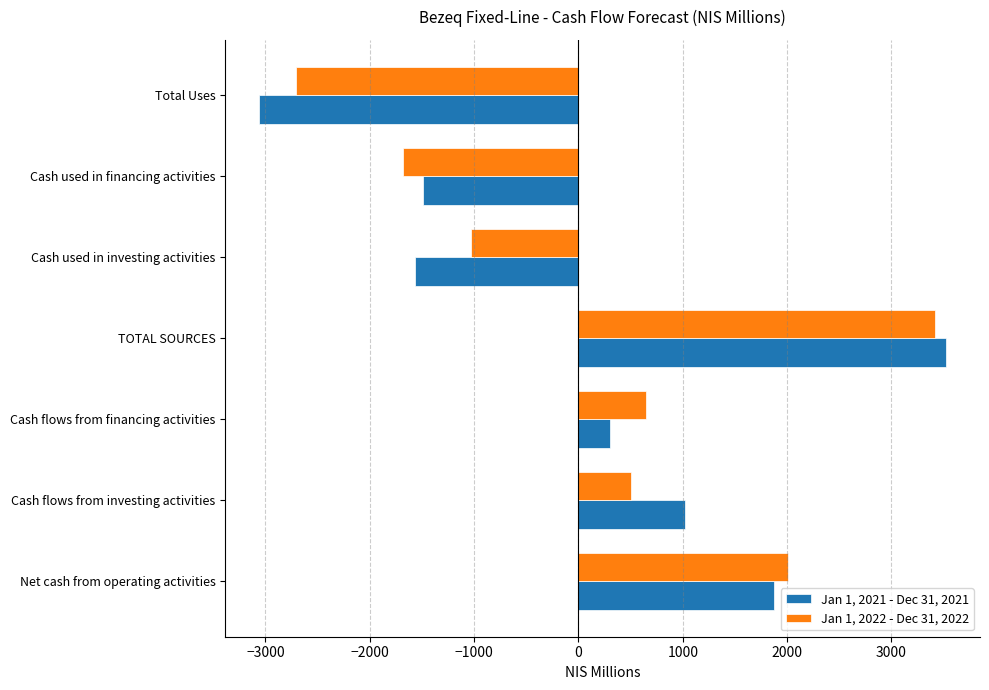

How many values in Jan 1, 2021 - Dec 31, 2021 are above zero?

4